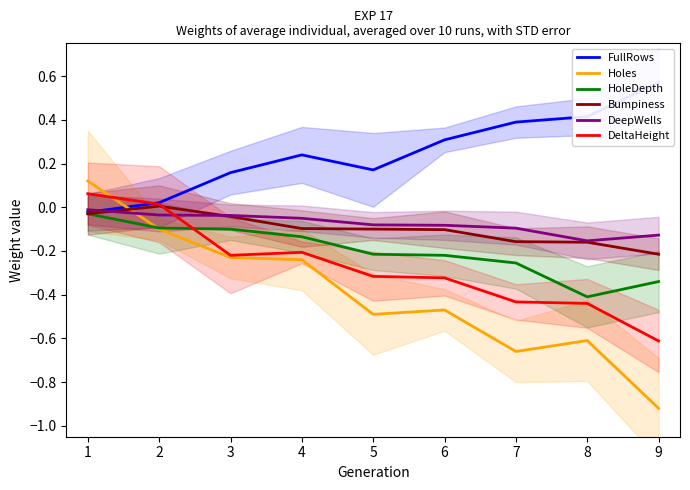

What are all the series names shown in the legend?

FullRows, Holes, HoleDepth, Bumpiness, DeepWells, DeltaHeight